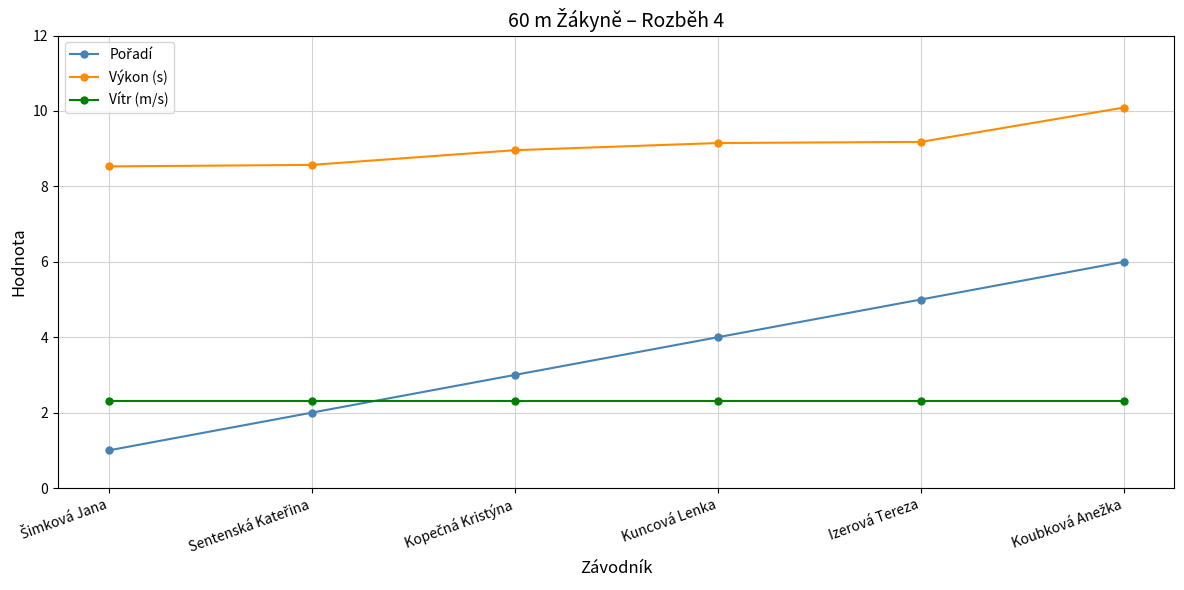

How many series are shown in this chart?

3